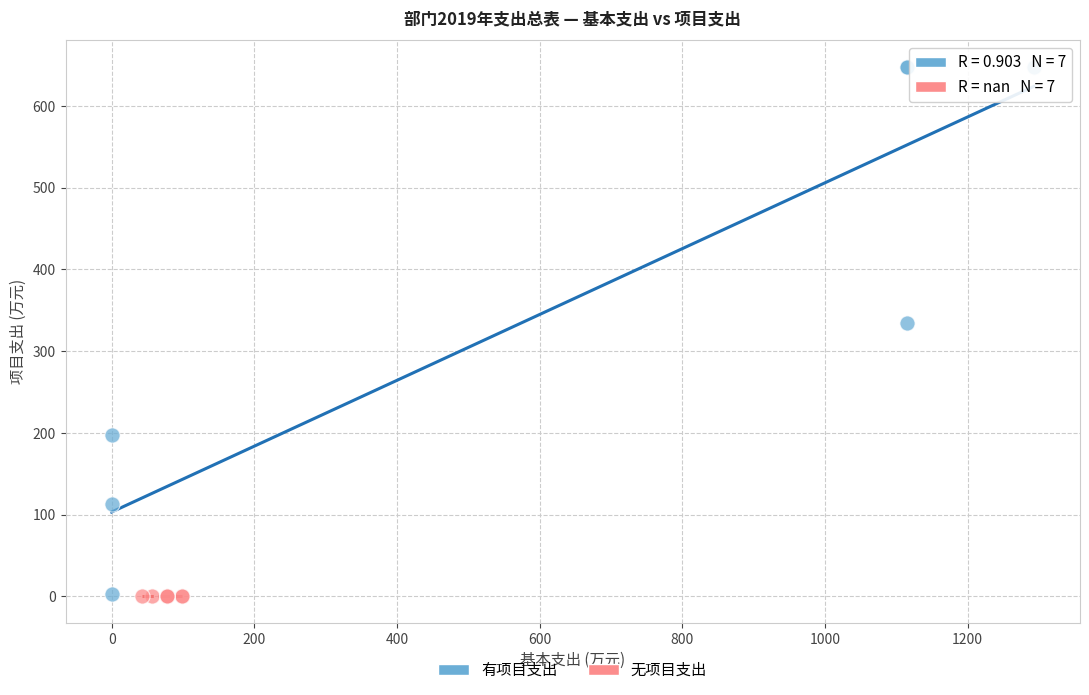

Which series reaches the maximum Y coordinate?

有项目支出